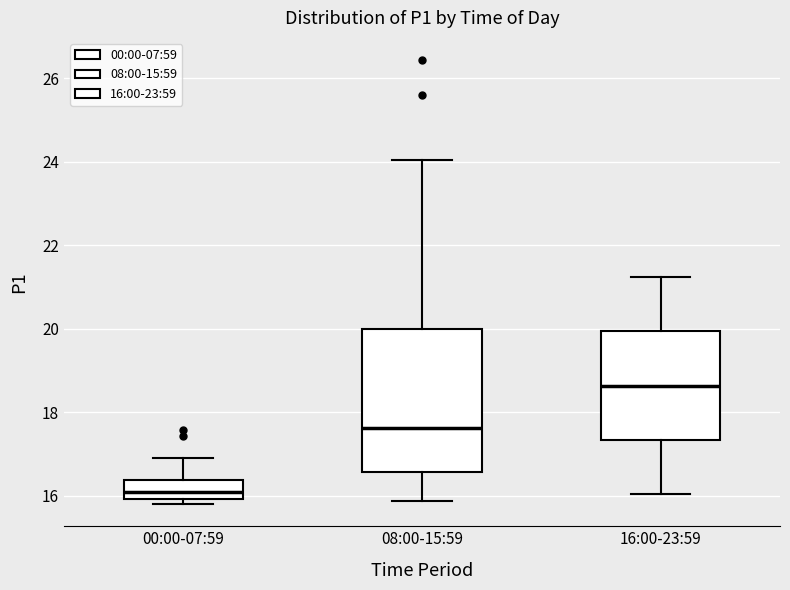

Which box's median line is the highest?

16:00-23:59